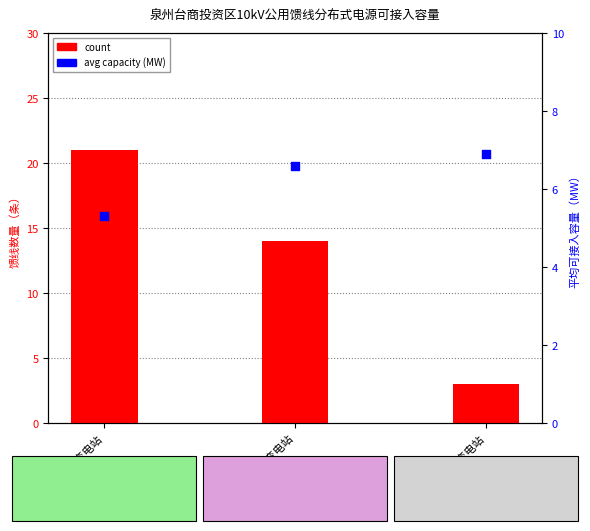

At which category is the sum across all series the highest?

张坂变电站